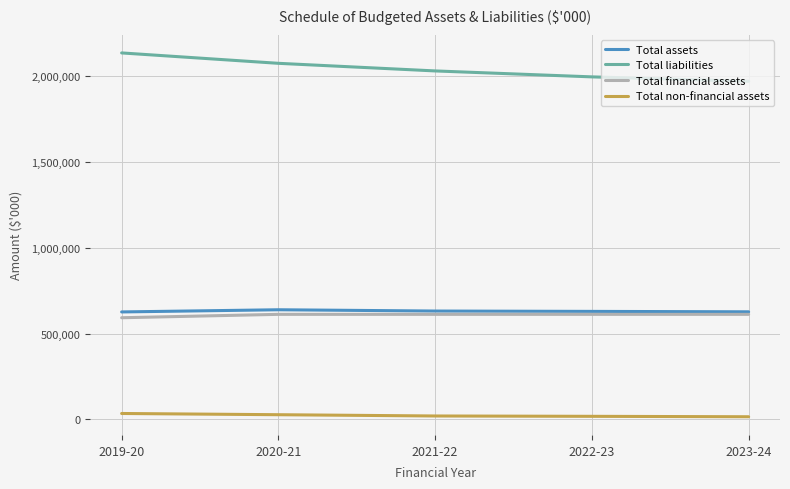

Which series has the largest total across all categories?

Total liabilities